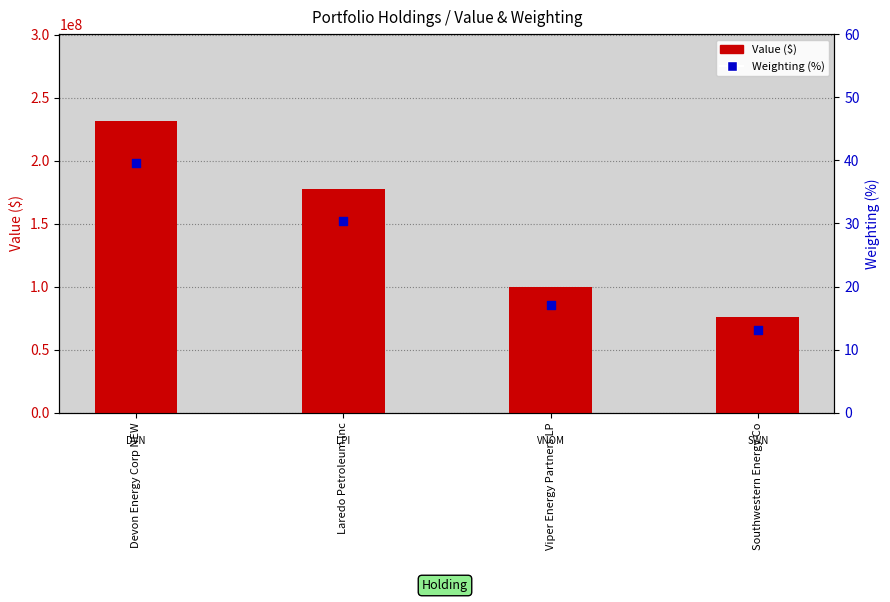

What is the total value across all series at Laredo Petroleum Inc?

177629030.4